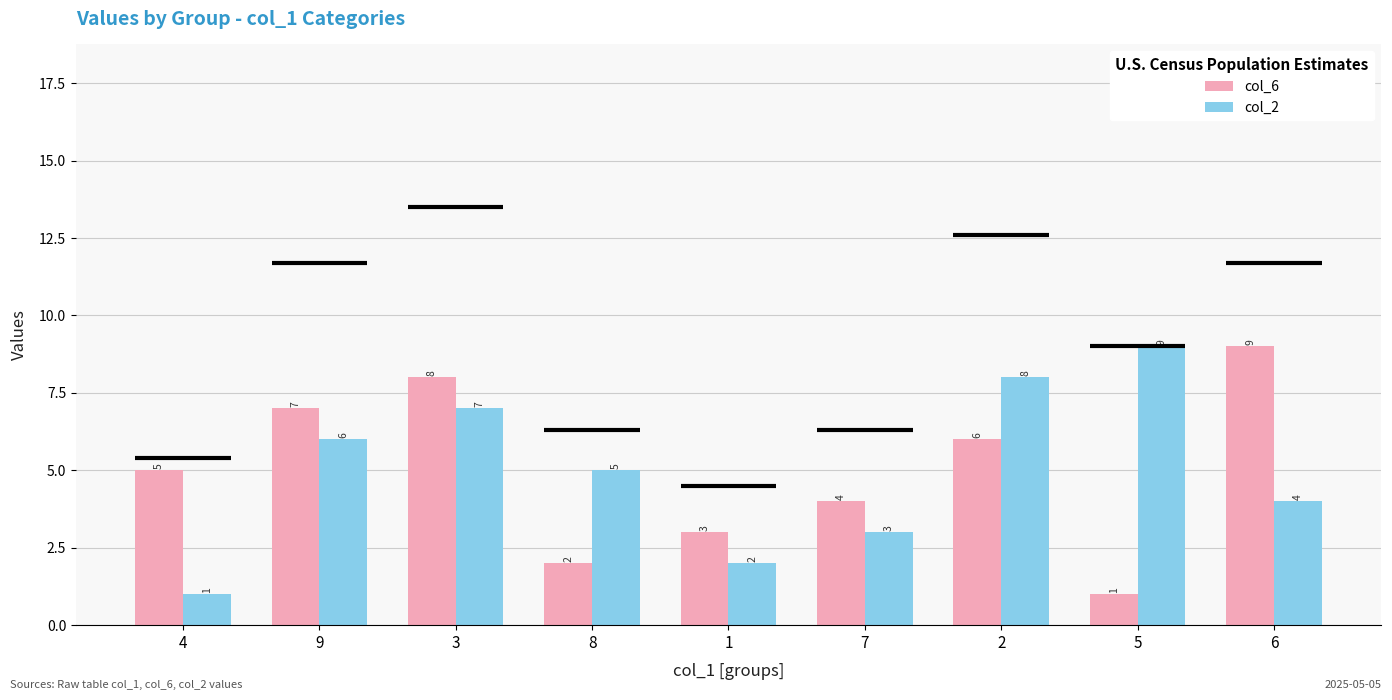

Does the chart contain any negative values?

No